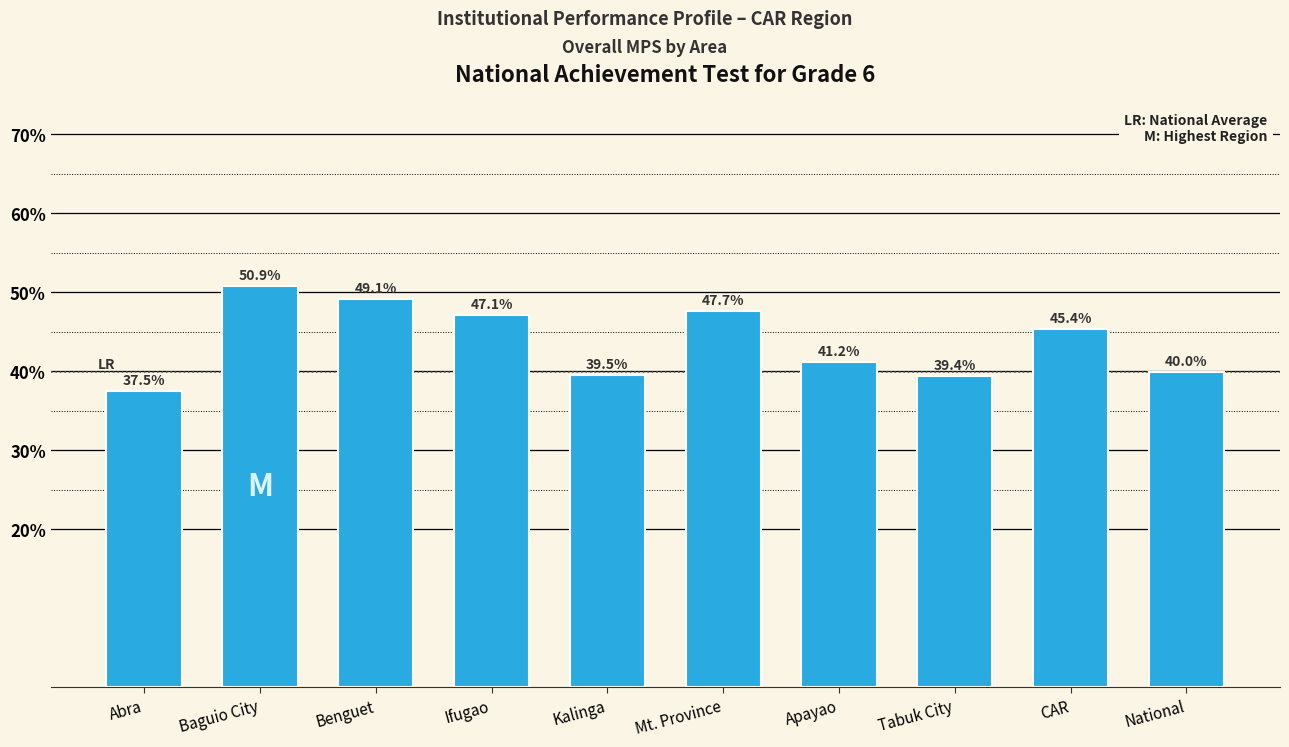

Reading right to left, extract all data points from this chart.

National=40.0	CAR=45.4	Tabuk City=39.4	Apayao=41.2	Mt. Province=47.7	Kalinga=39.5	Ifugao=47.1	Benguet=49.1	Baguio City=50.9	Abra=37.5